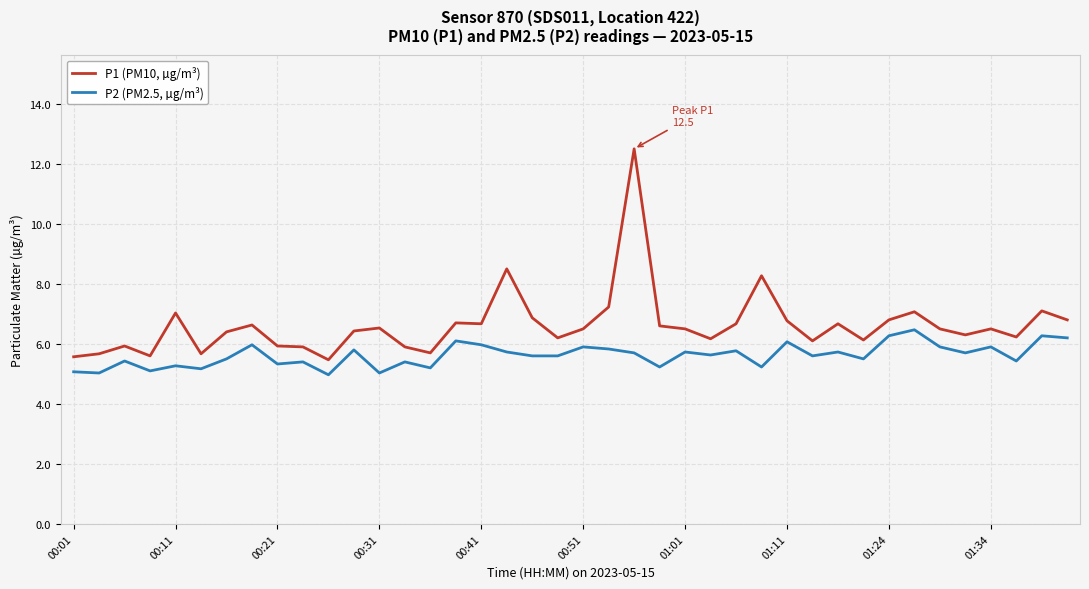

Which series has the largest total across all categories?

P1 (PM10, µg/m³)